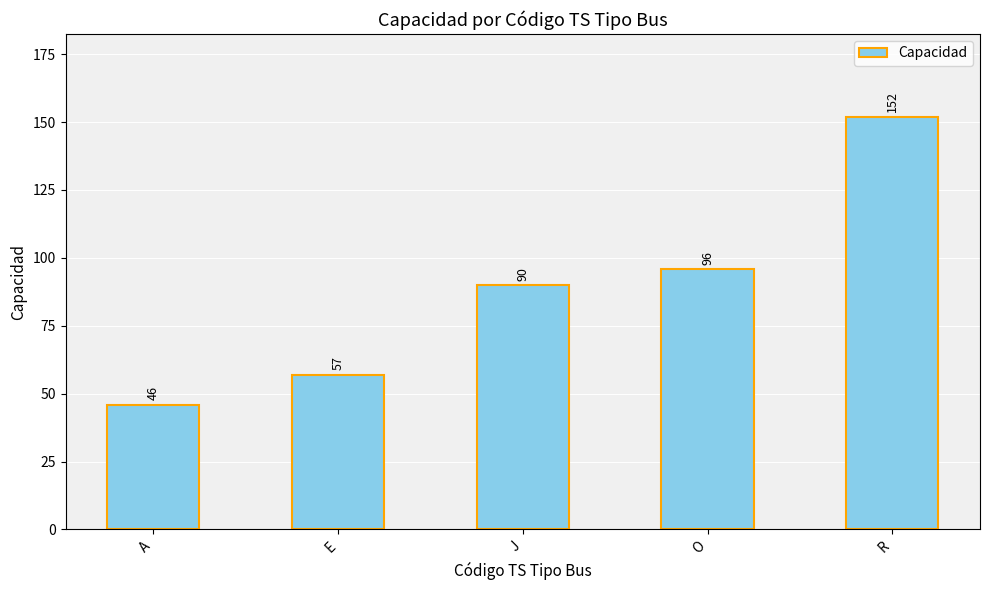

How many data points are less than 90?

2